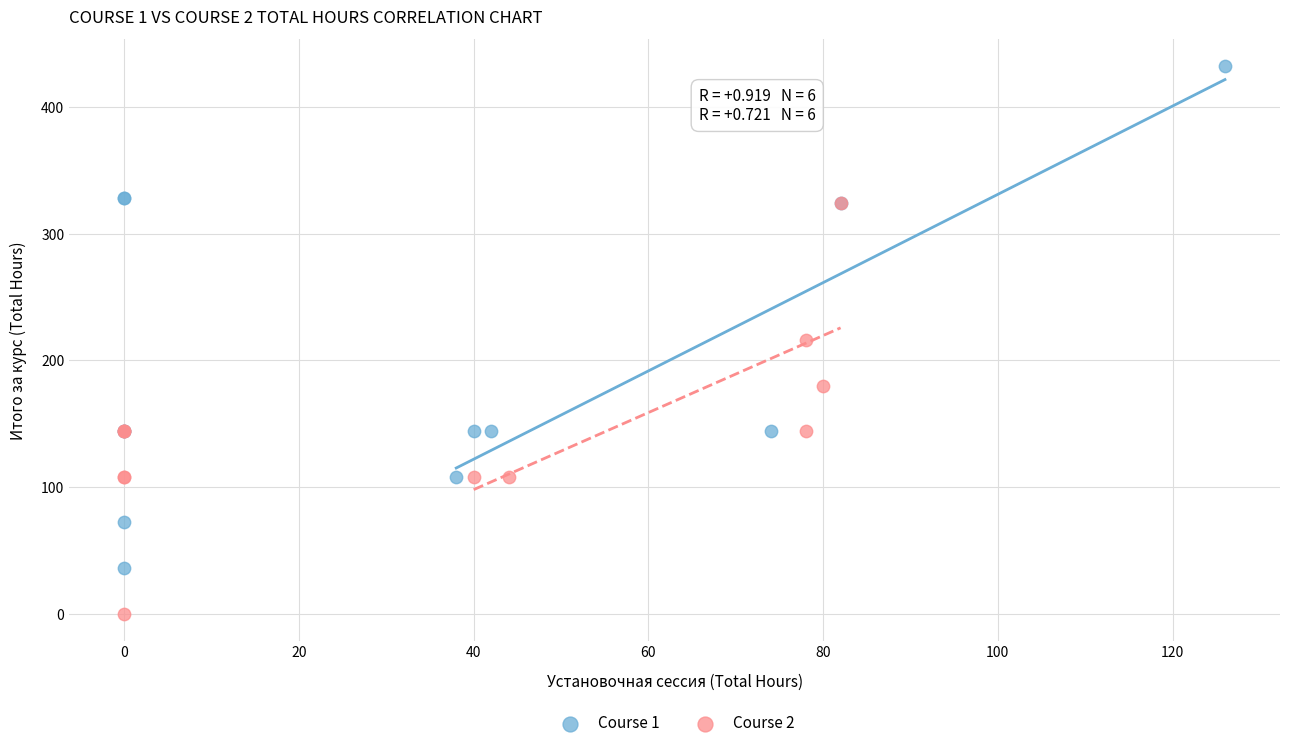

Which series has the largest Y range (max minus min)?

Course 1